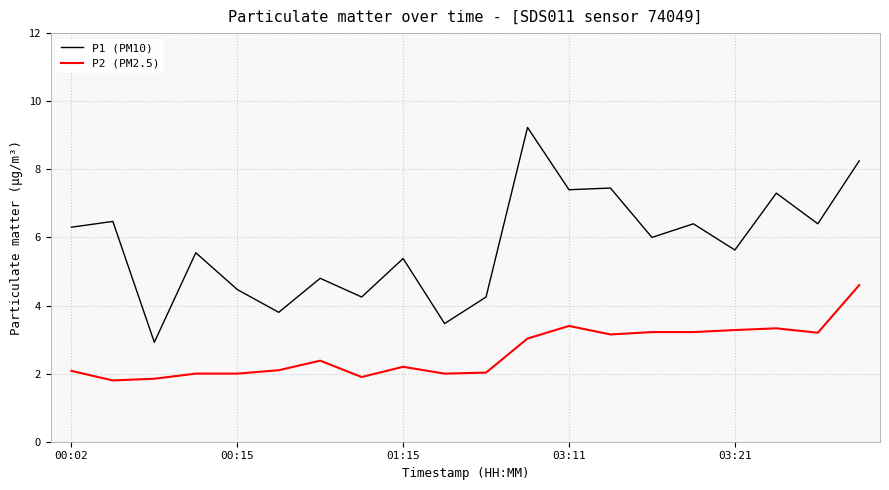

True or false: P1 (PM10) and P2 (PM2.5) cross at least once.

False